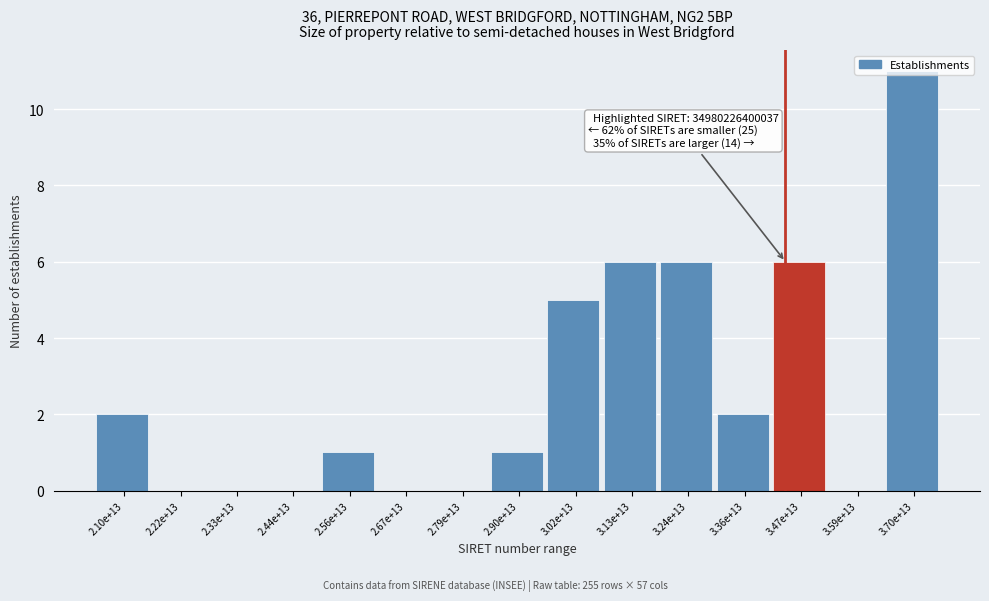

Is it true that the value at 2.33e+13 is 4?

False